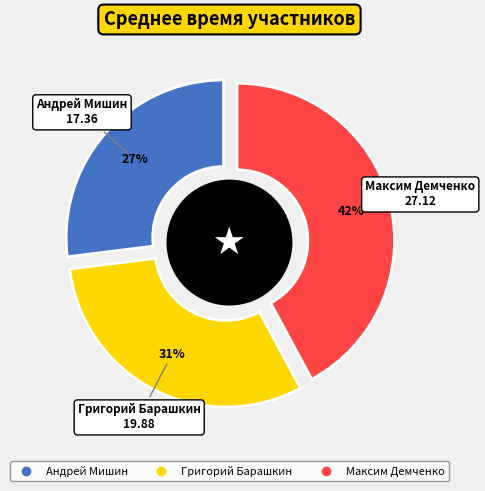

What is the ratio of the value at Максим Демченко to the value at Григорий Барашкин?

1.4